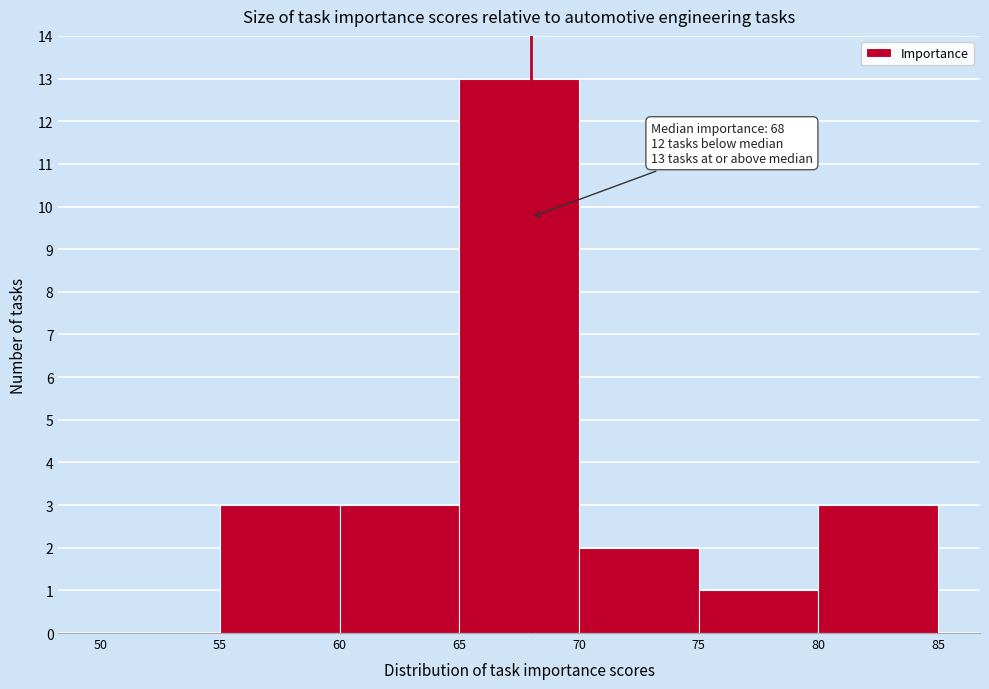

Over which range of the x-axis is the bar tallest?

65 to 70